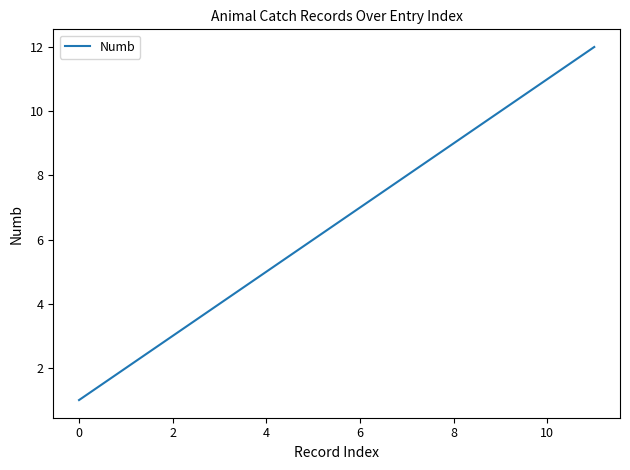

What is the maximum value shown in the chart?

12